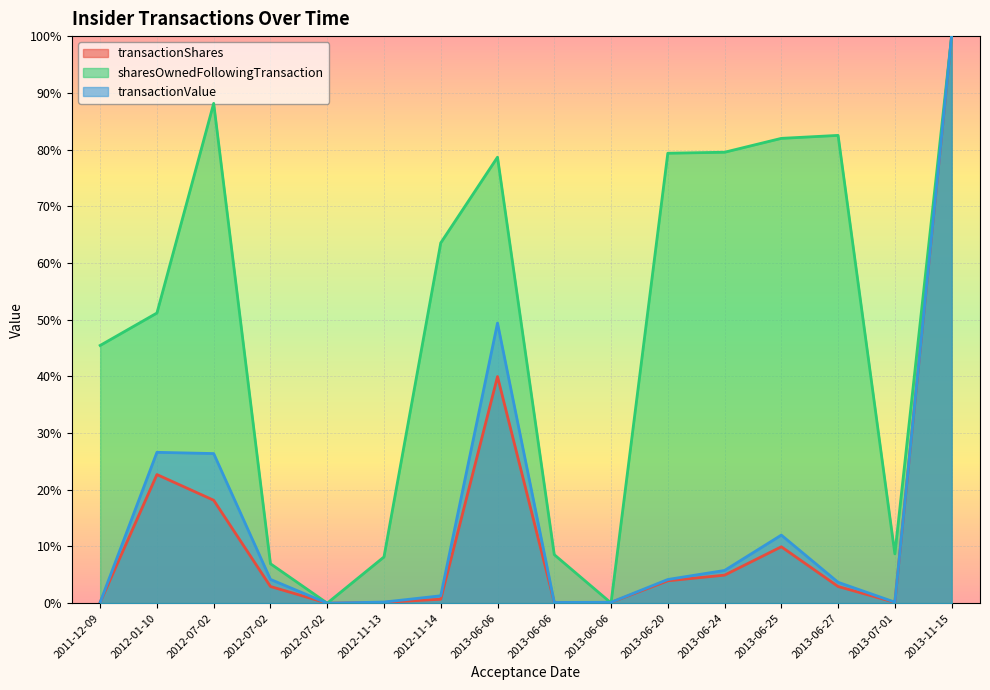

Reading left to right, what are all the values shown in this chart?

transactionShares: 0.0	0.2	0.2	0.0	0.0	0.0	0.0	0.4	0.0	0.0	0.0	0.0	0.1	0.0	0.0	1.0
sharesOwnedFollowingTransaction: 0.5	0.5	0.9	0.1	0.0	0.1	0.6	0.8	0.1	0.0	0.8	0.8	0.8	0.8	0.1	1.0
transactionValue: 0.0	0.3	0.3	0.0	0.0	0.0	0.0	0.5	0.0	0.0	0.0	0.1	0.1	0.0	0.0	1.0